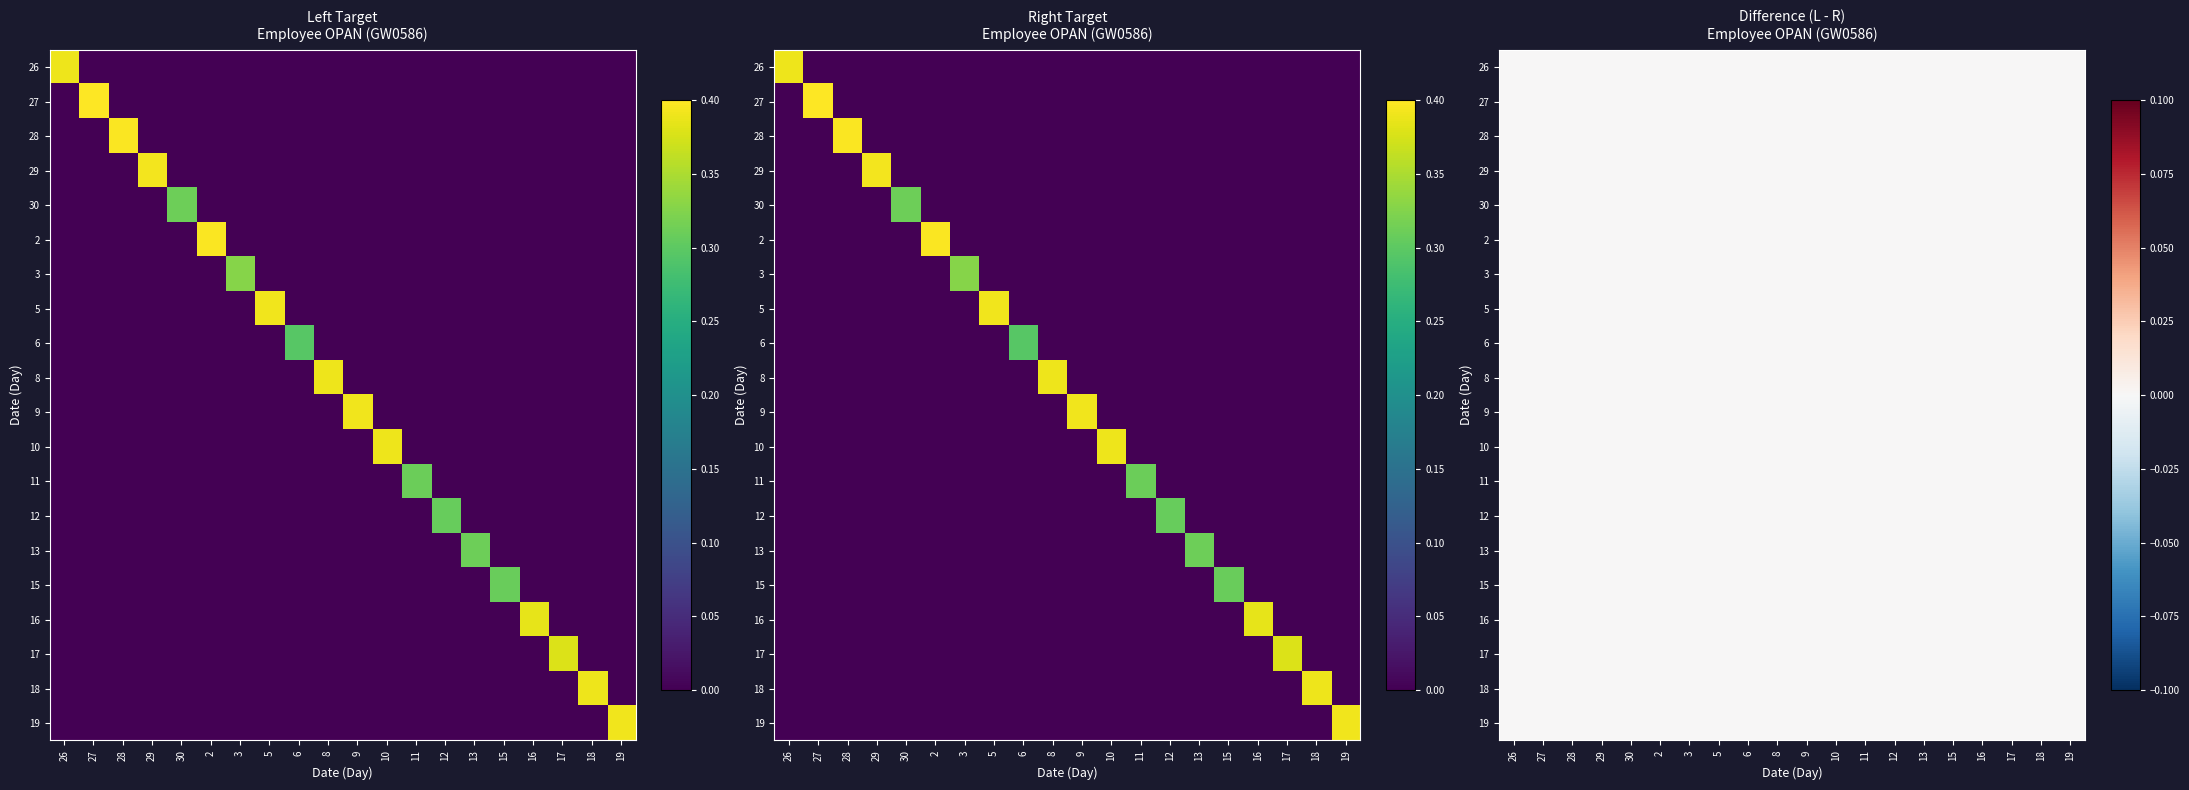

The 5 series shows -0.1 at 18. True or false?

False